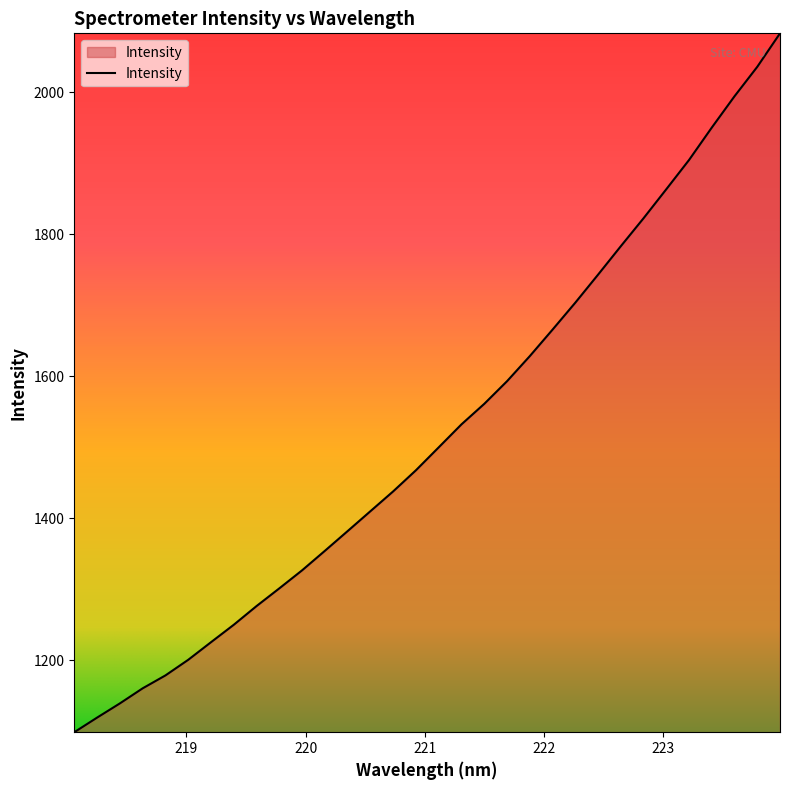

What is the difference between the maximum and minimum values?

984.2